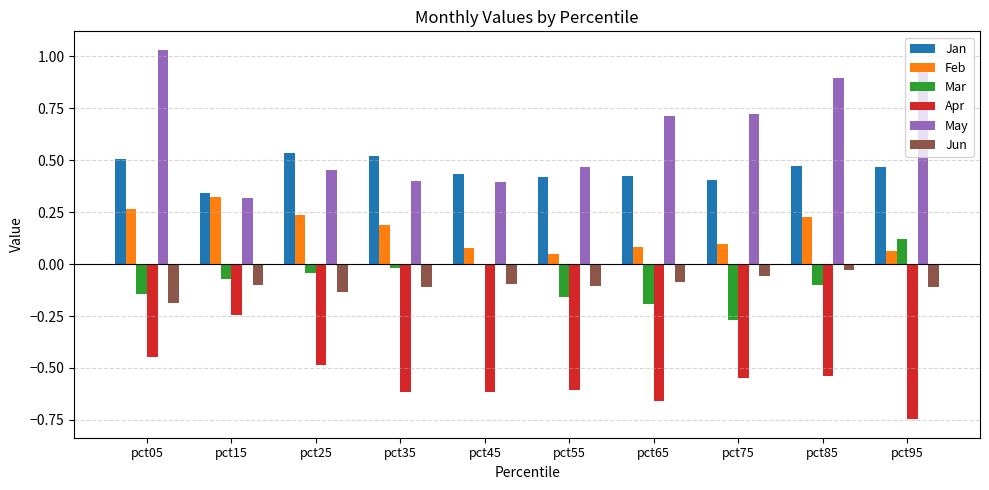

Is the value of May at pct85 greater than the value of Jun at pct85?

Yes